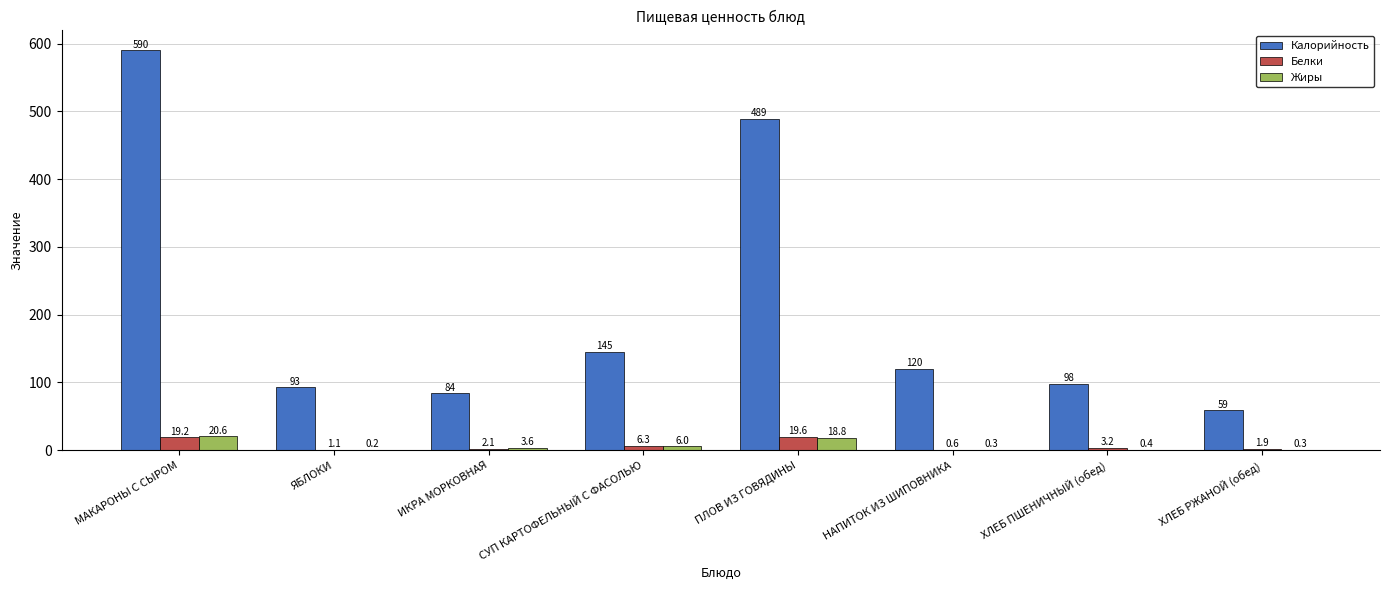

Where is Калорийность nearest to the value 324?

ПЛОВ ИЗ ГОВЯДИНЫ